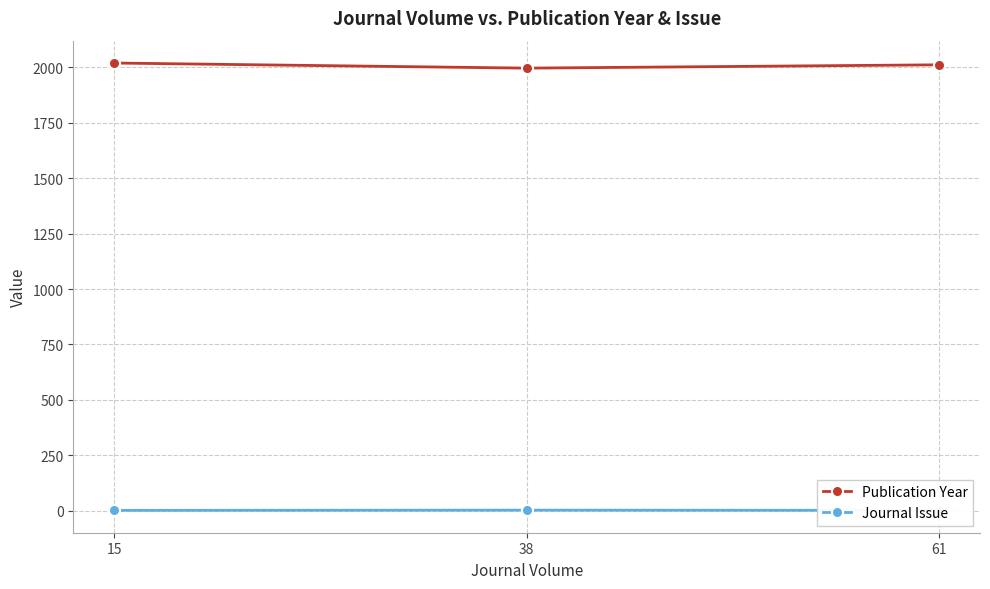

Is it true that Publication Year equals 2019 at 15?

True